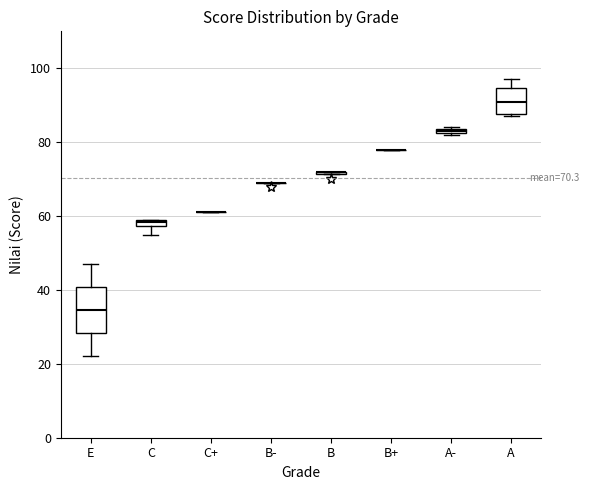

Which box is the tallest, from its lower edge to its upper edge?

E